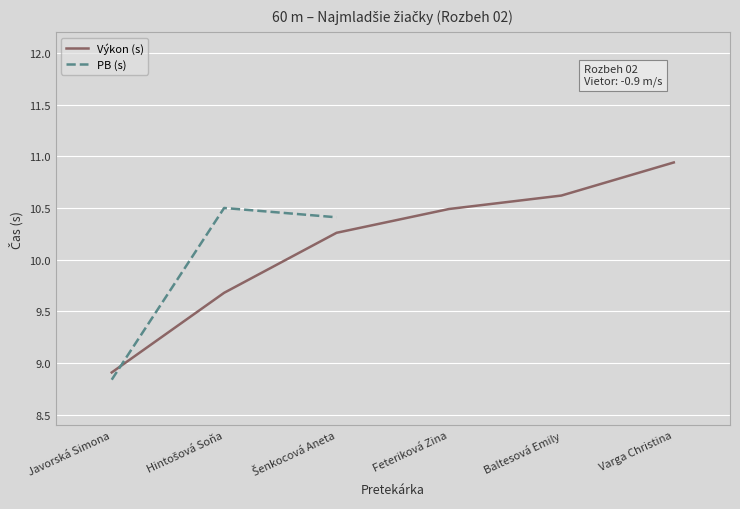

The value of PB (s) at Varga Christina is 11.6. True or false?

True